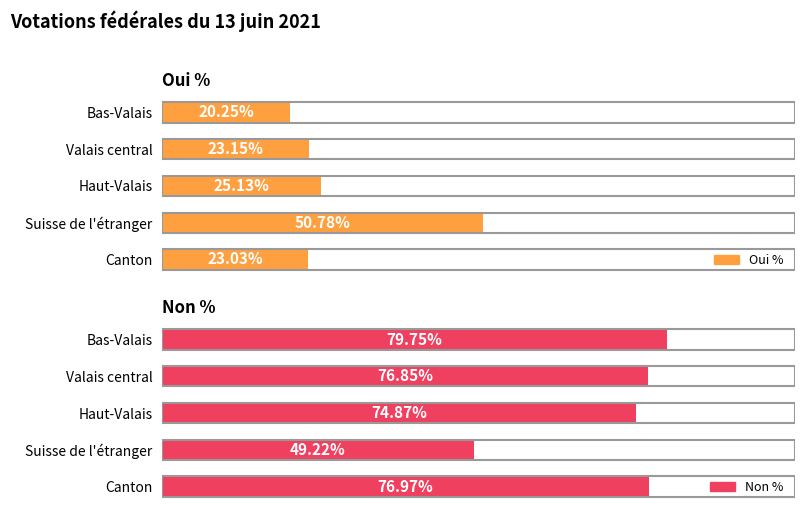

What is the value of the Non % bar at the 2nd from the left?

76.8